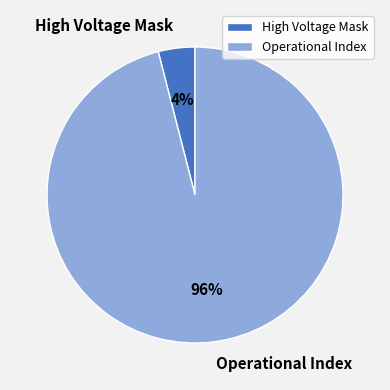

True or false: Operational Index accounts for 96% of the total.

True